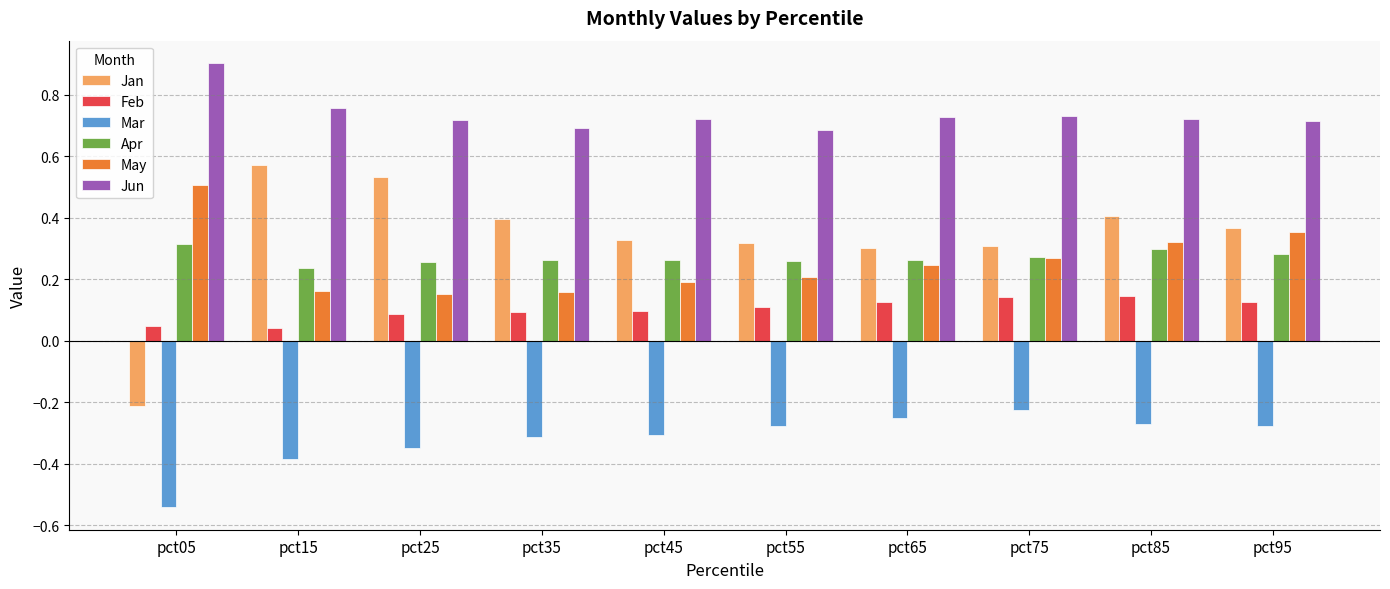

How many values in Jan are above zero?

9